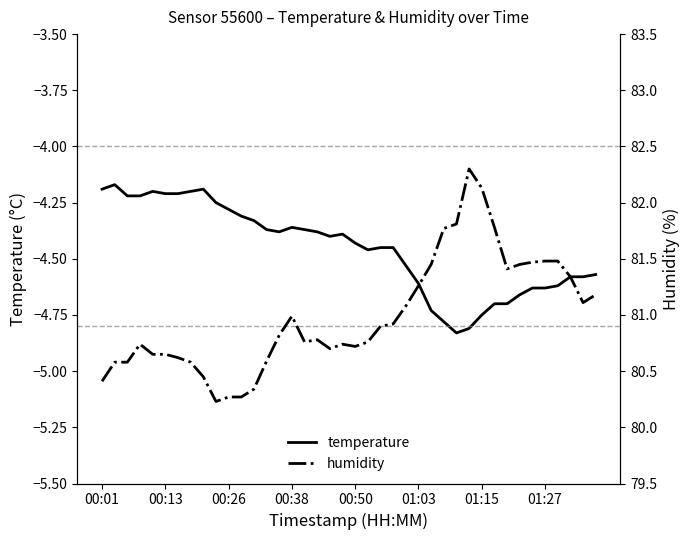

Is it true that temperature equals -6.7 at 00:13?

False